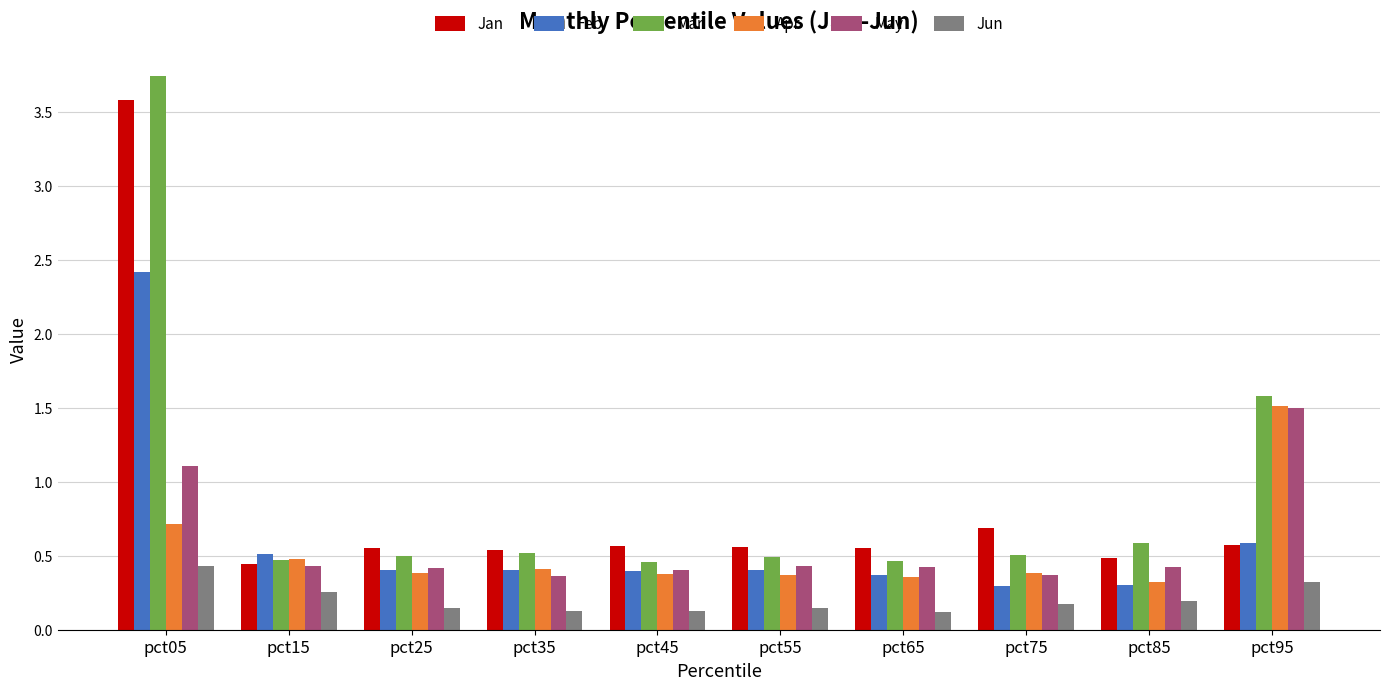

Is it true that May equals 0.2 at pct75?

False